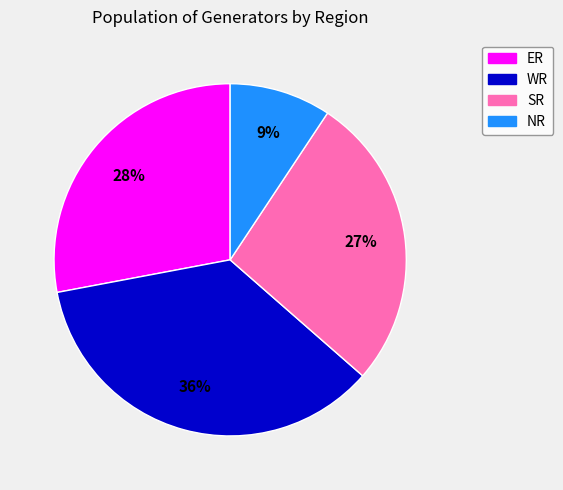

Which slice is the smallest?

NR